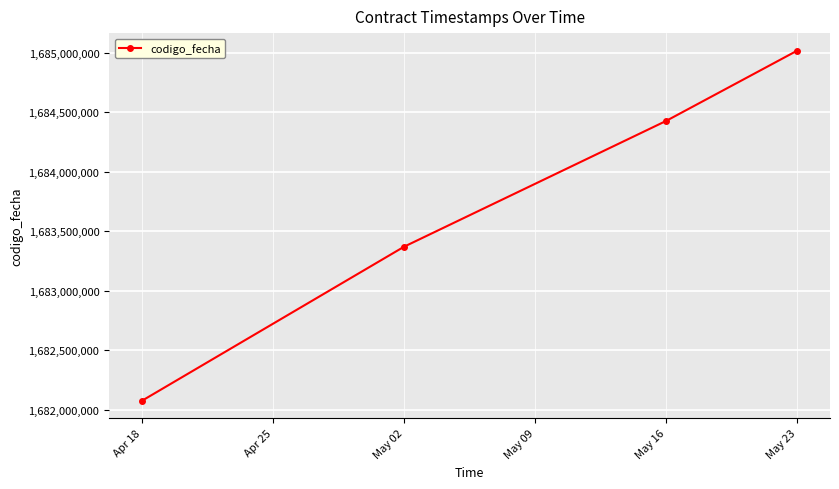

True or false: the data shows 1682075508 at Apr 18.

True